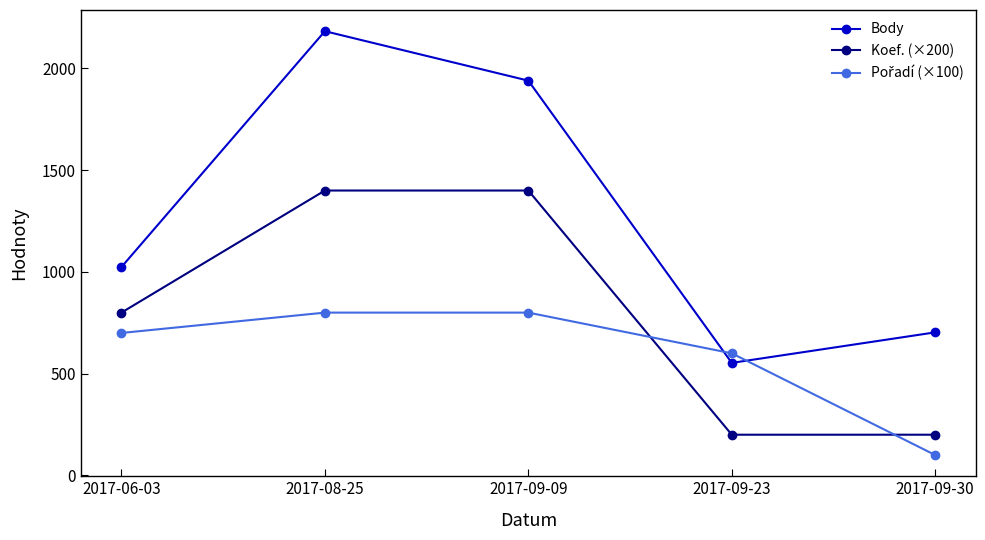

What is the label of the 1st point from the left?

2017-06-03